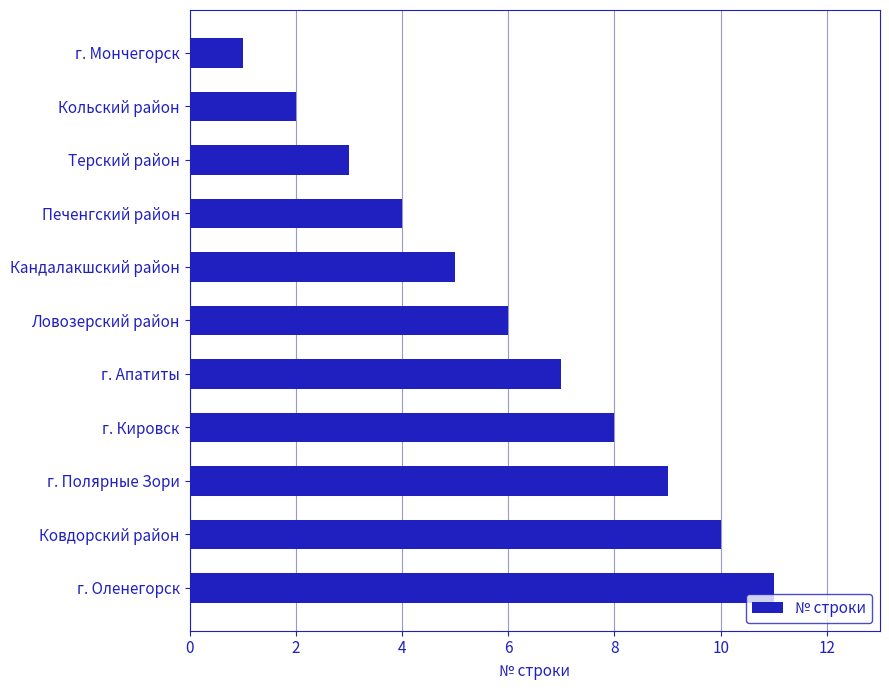

How many bars are there in total?

11